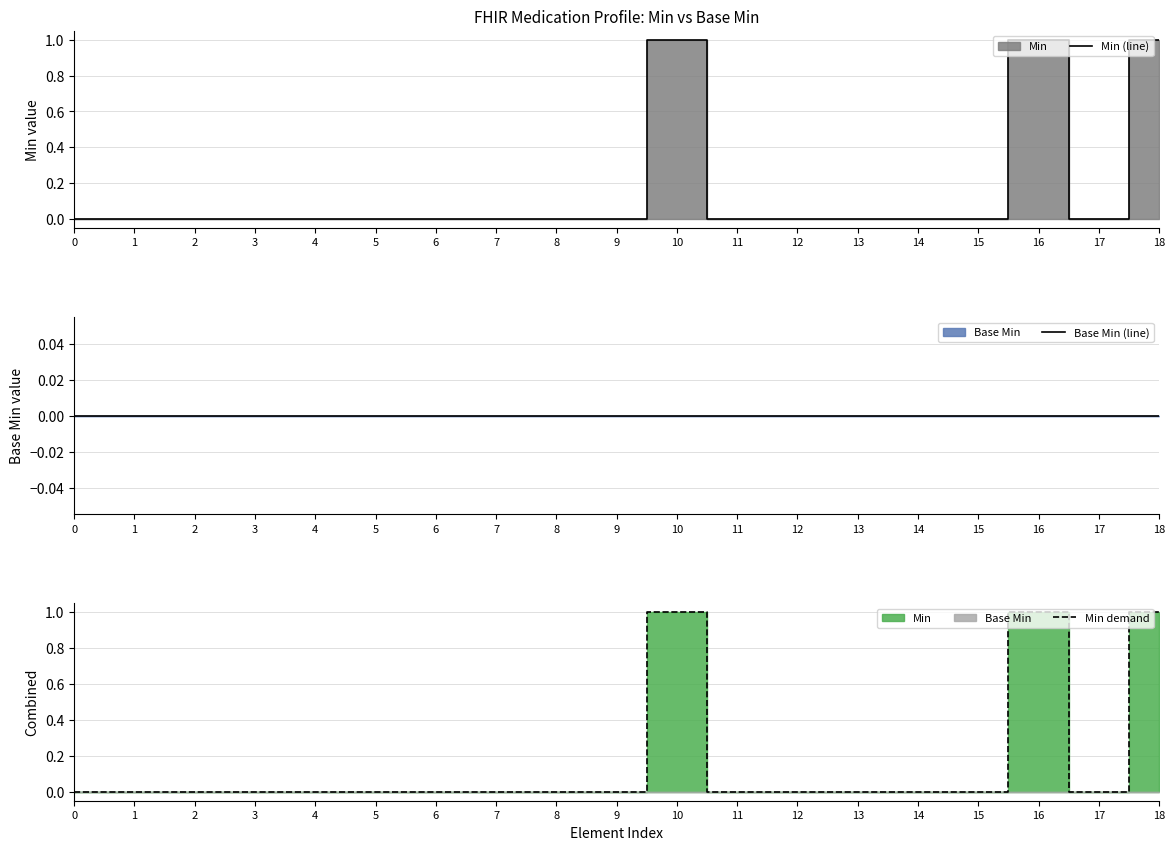

How many lines are shown in the chart?

3